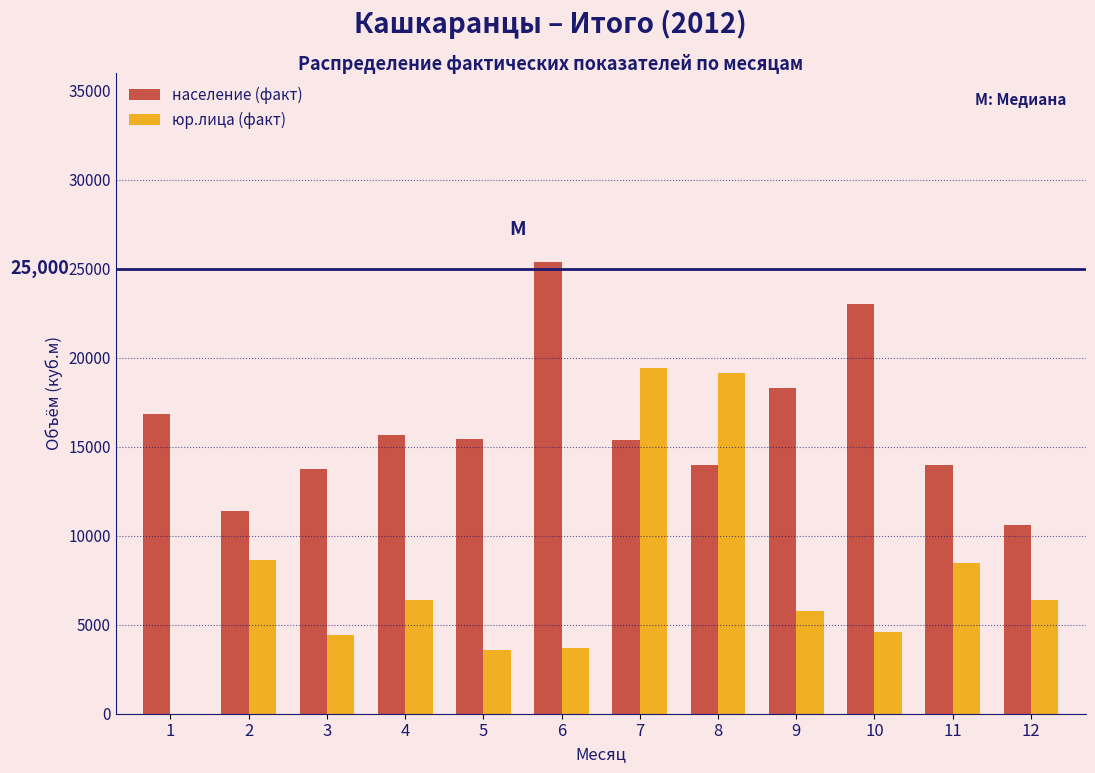

Which series has the largest total across all categories?

население (факт)